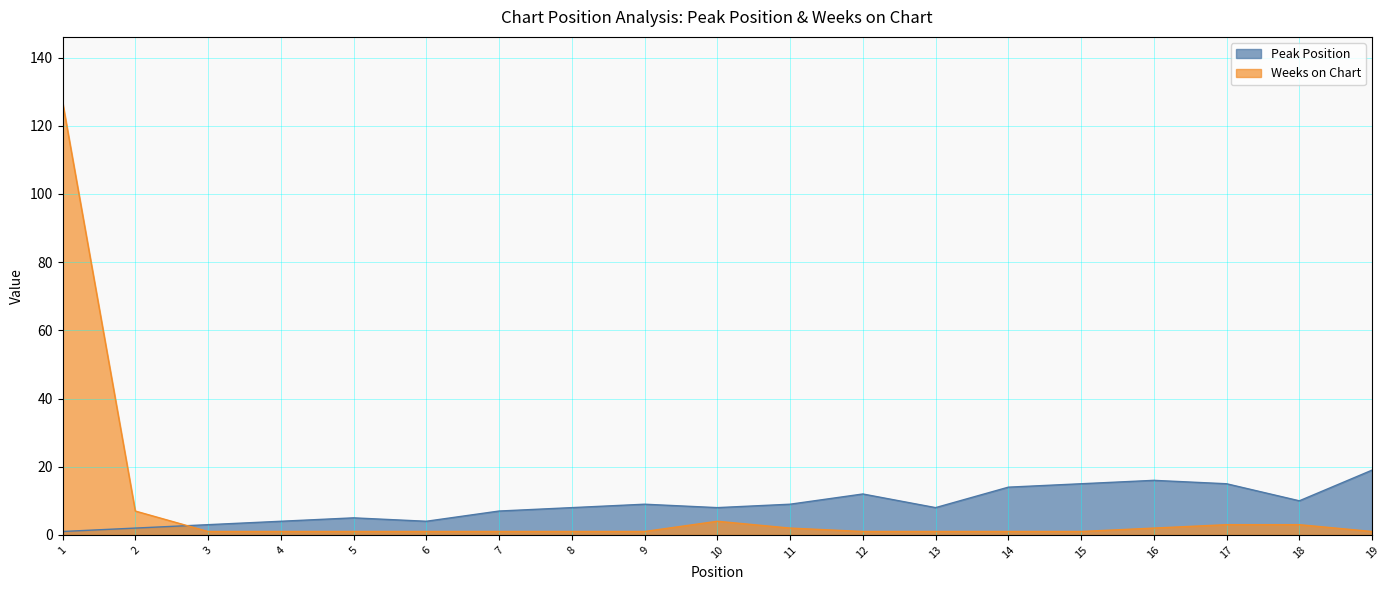

At which label does Peak Position reach its peak?

19